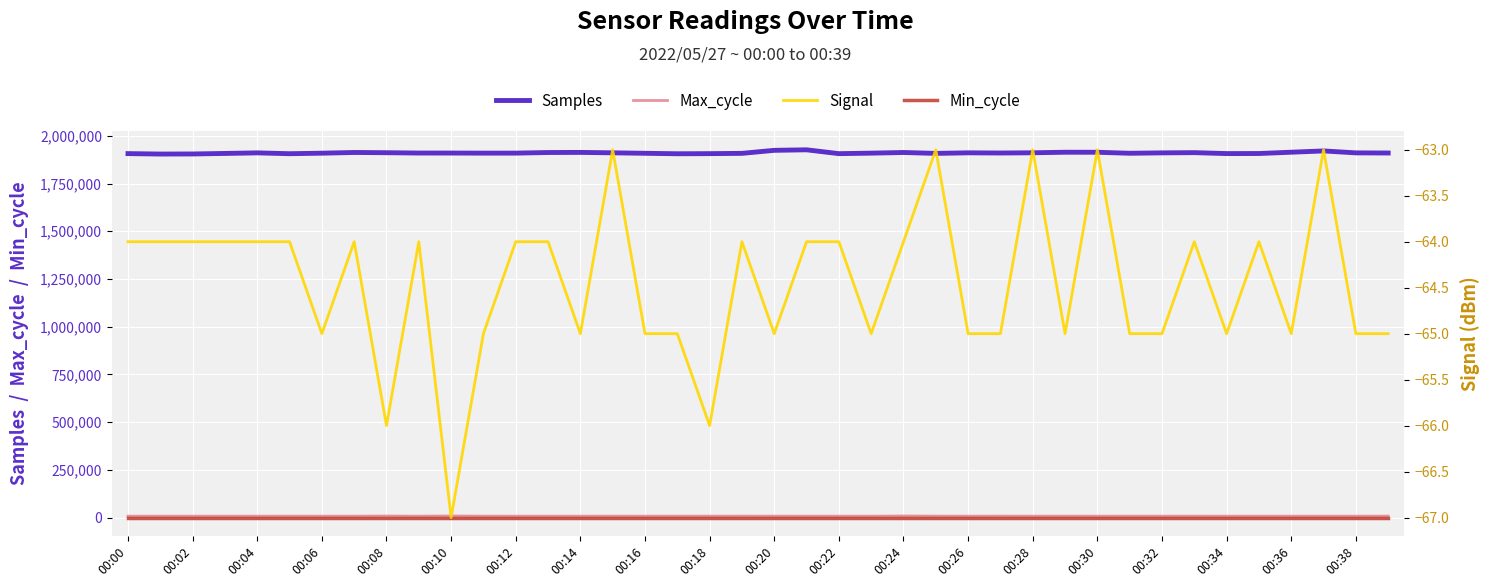

True or false: Max_cycle has a value of 4815 at 37.

False